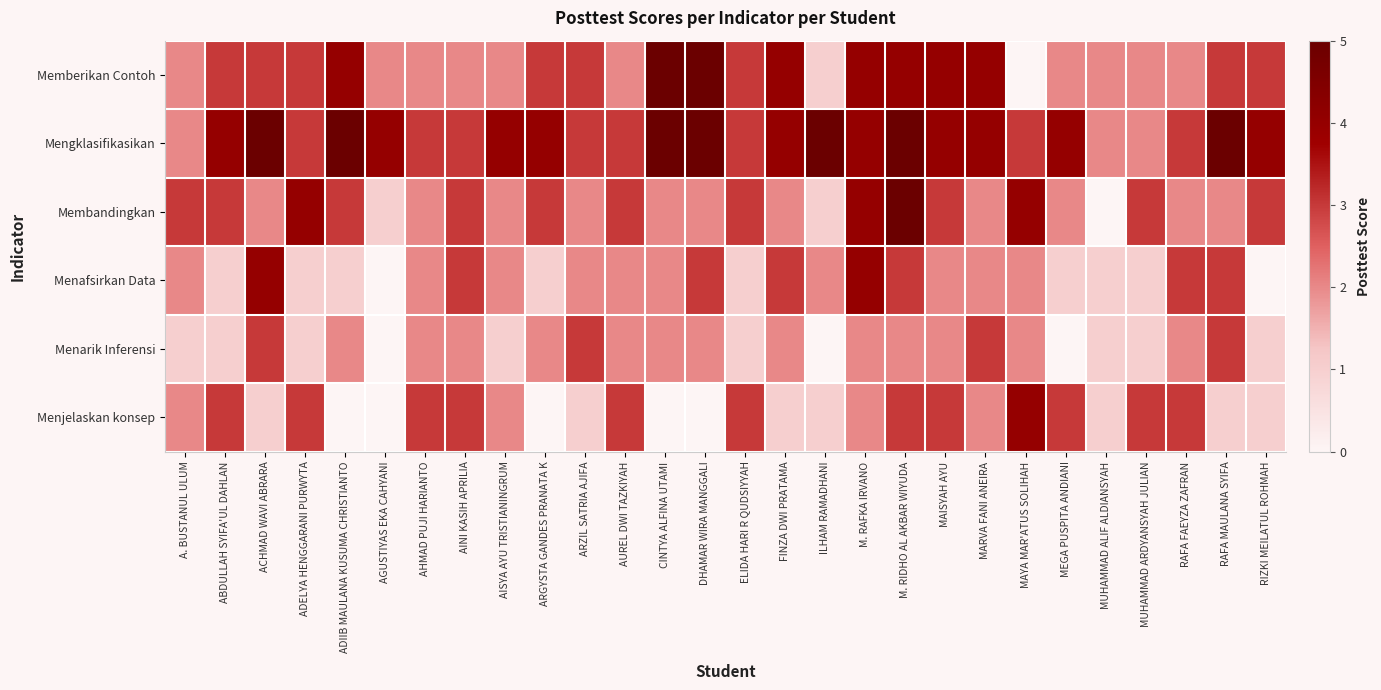

What is the total value across all series at ARZIL SATRIA AJIFA?

14